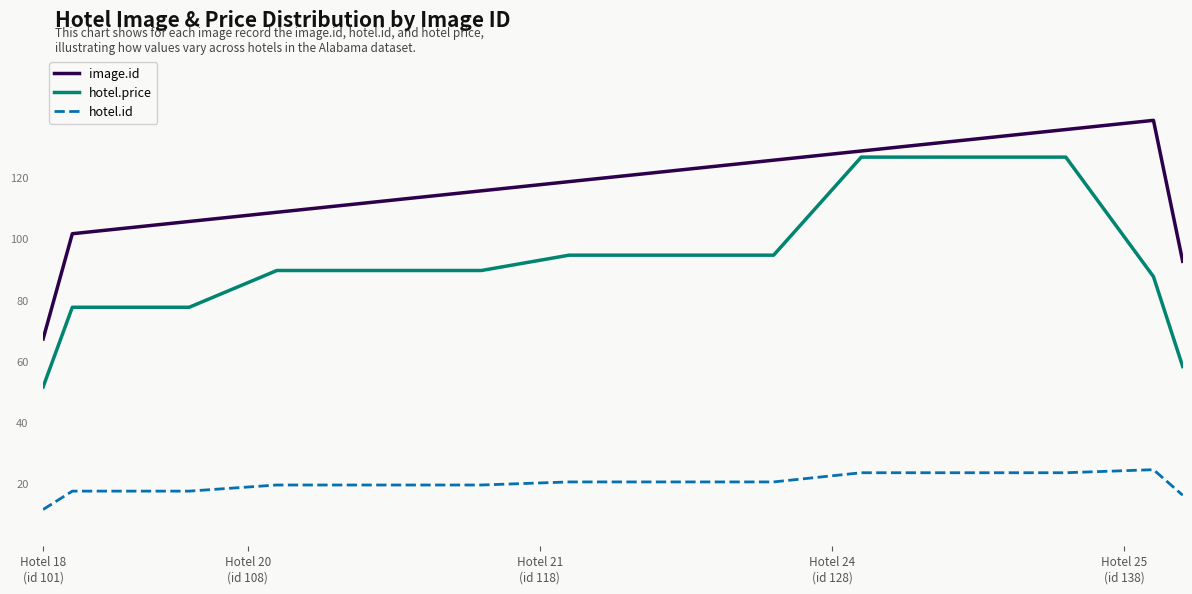

Does the chart display data point markers on the line(s)?

No